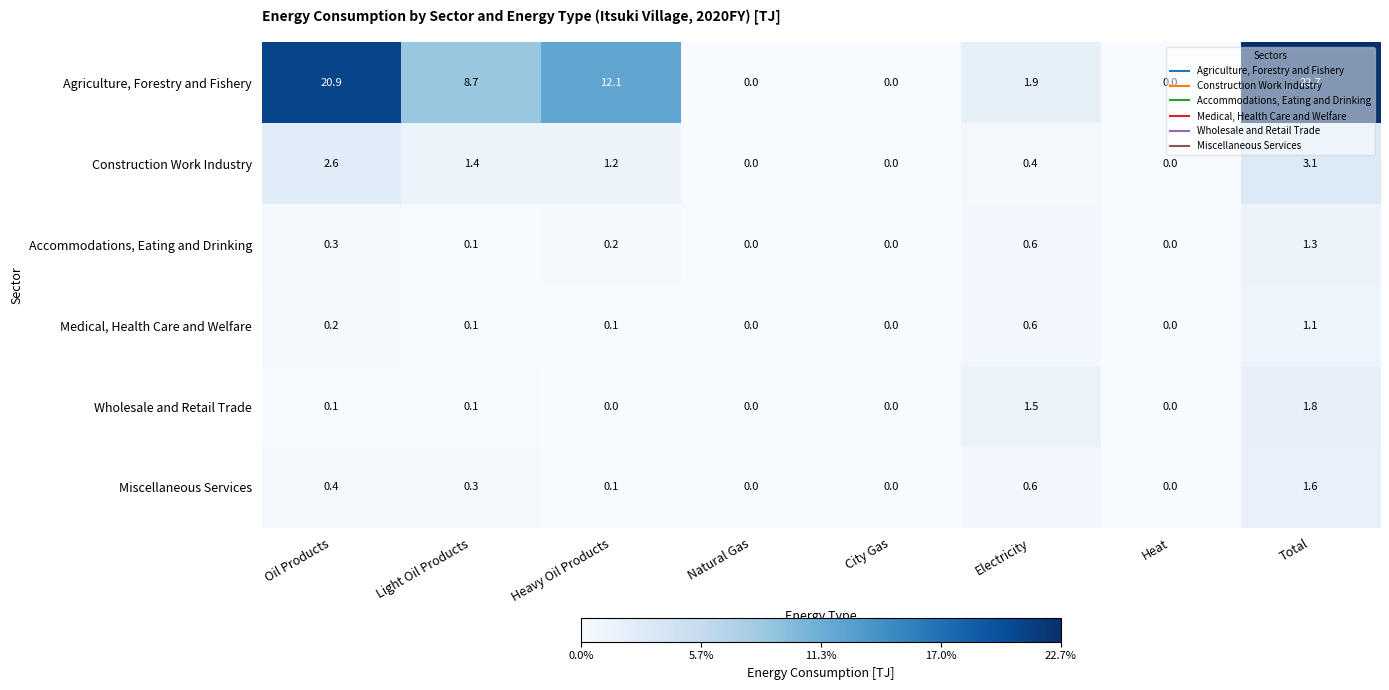

Between Heavy Oil Products and City Gas, which series saw the biggest shift?

Agriculture, Forestry and Fishery